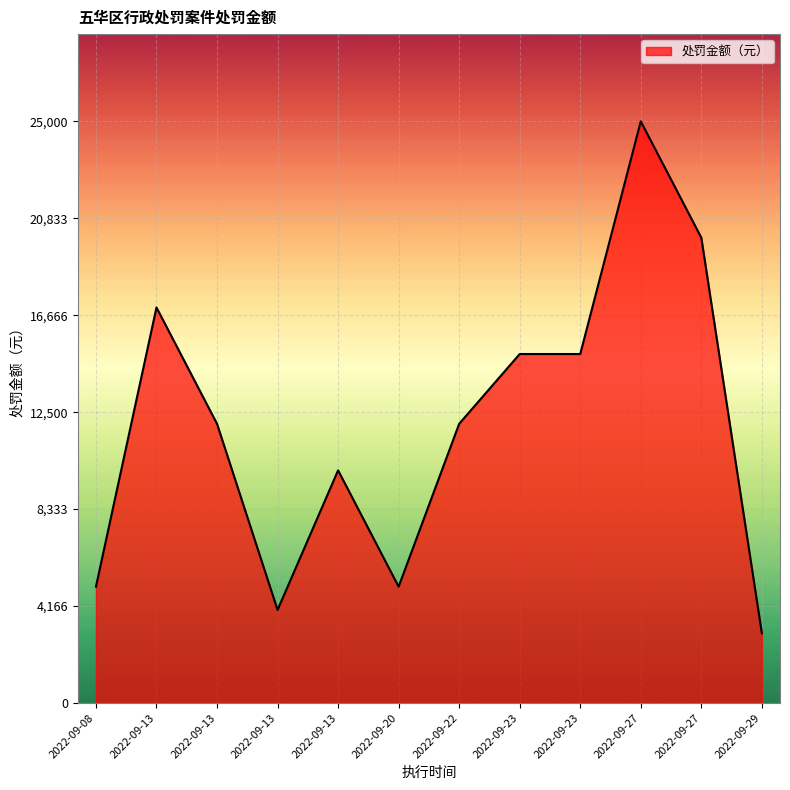

What is the change in value from 2022-09-20 to 2022-09-27?

+15000